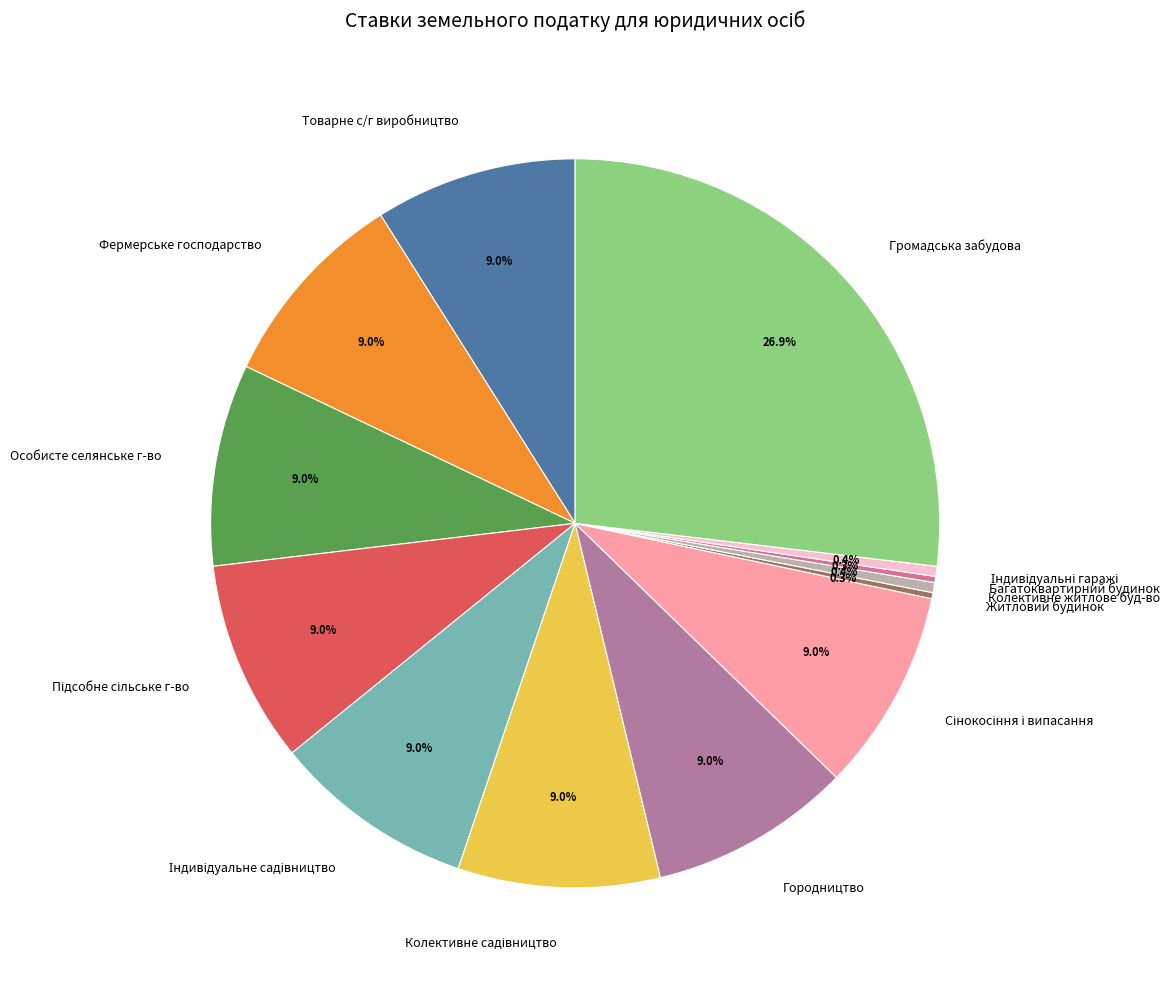

What is the largest slice in the pie chart?

Громадська забудова